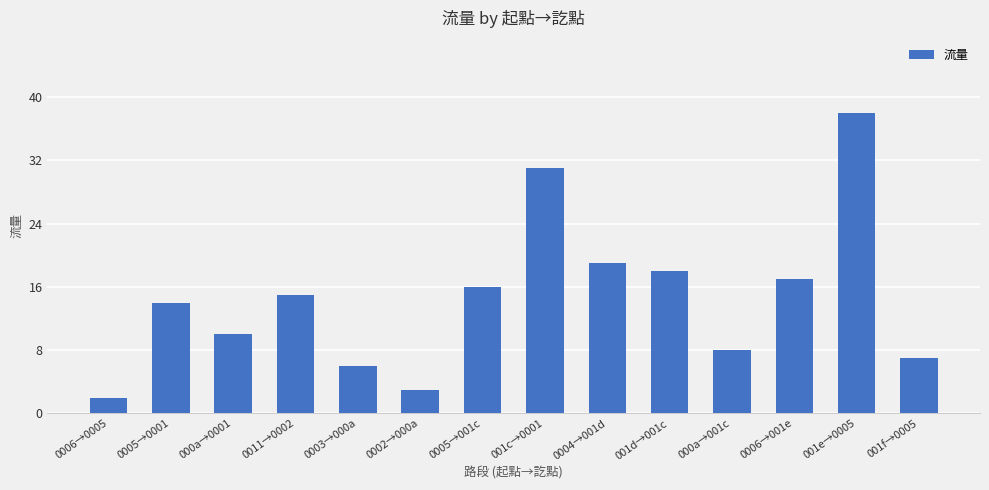

What is the average value?

15